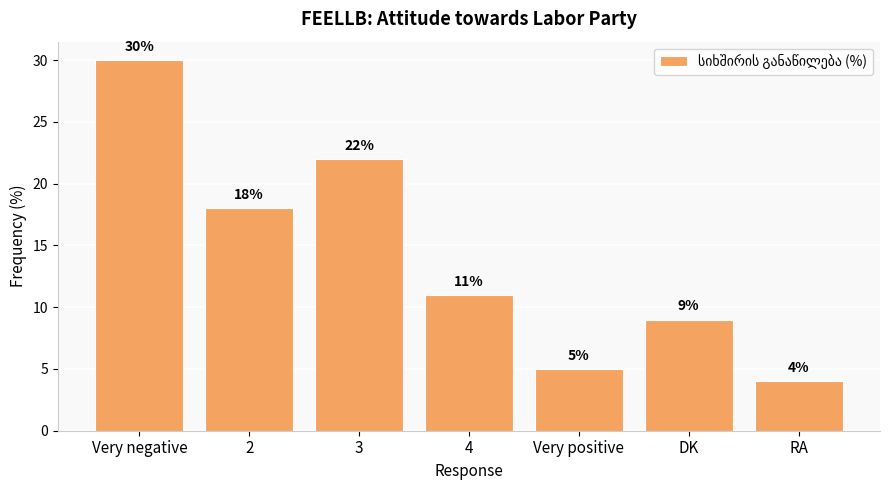

Rank the categories by value from highest to lowest.

Very negative, 3, 2, 4, DK, Very positive, RA